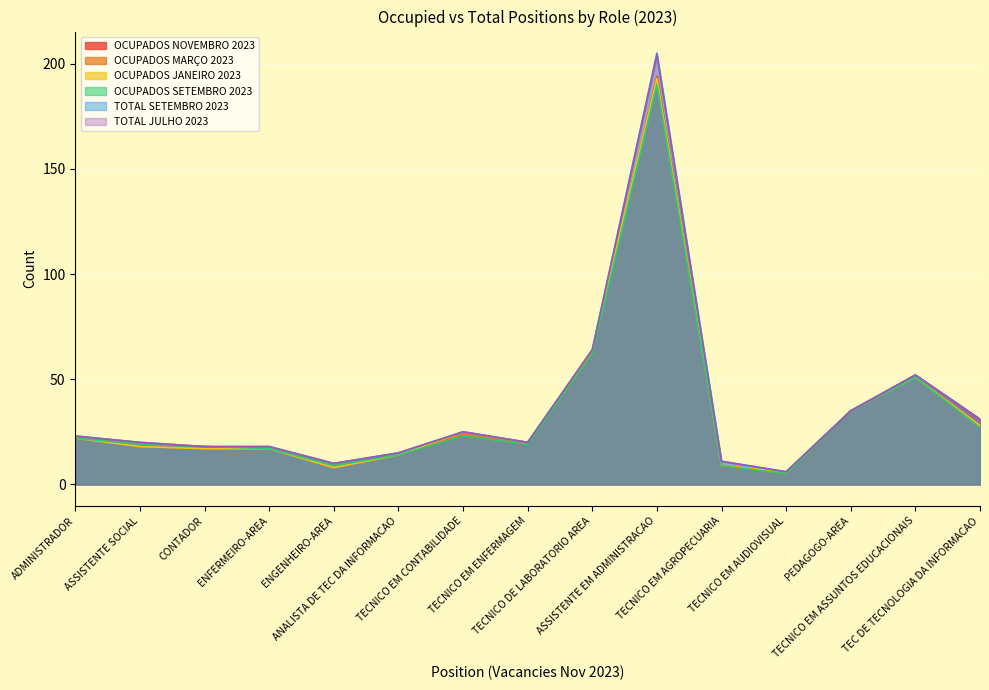

Rank the series at TECNICO EM AGROPECUARIA from lowest to highest value.

OCUPADOS NOVEMBRO 2023, OCUPADOS MARÇO 2023, OCUPADOS JANEIRO 2023, OCUPADOS SETEMBRO 2023, TOTAL SETEMBRO 2023, TOTAL JULHO 2023